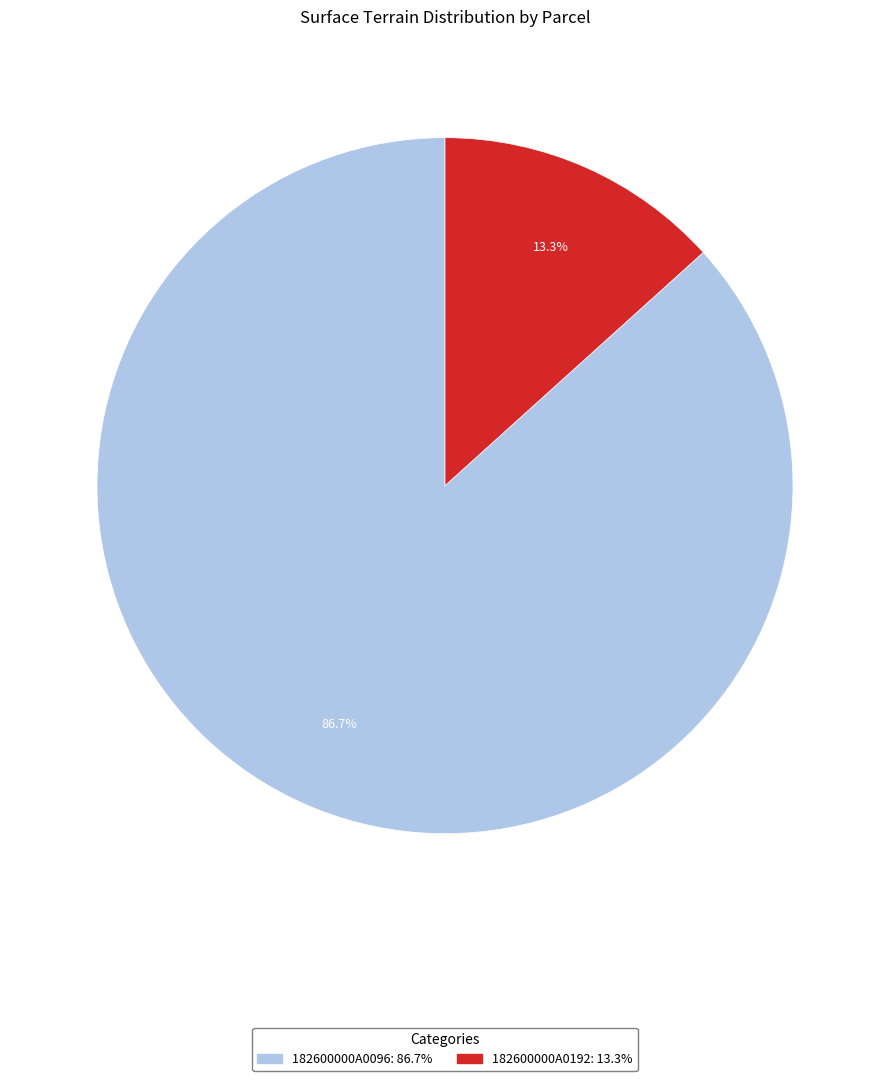

How many slices are in this pie chart?

2